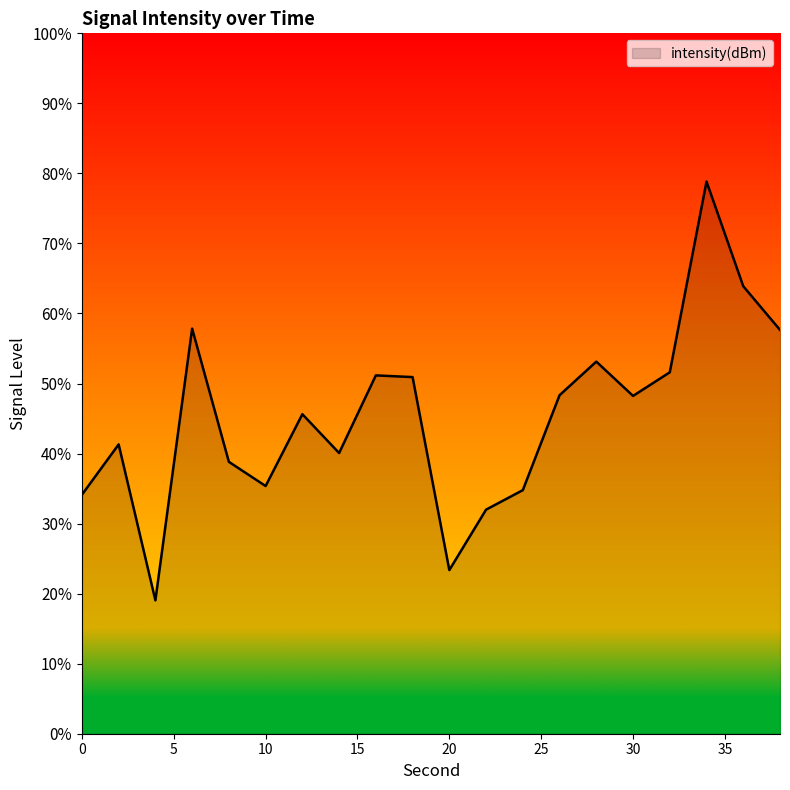

How many interior local peaks (higher than both neighbors) does the data have?

6